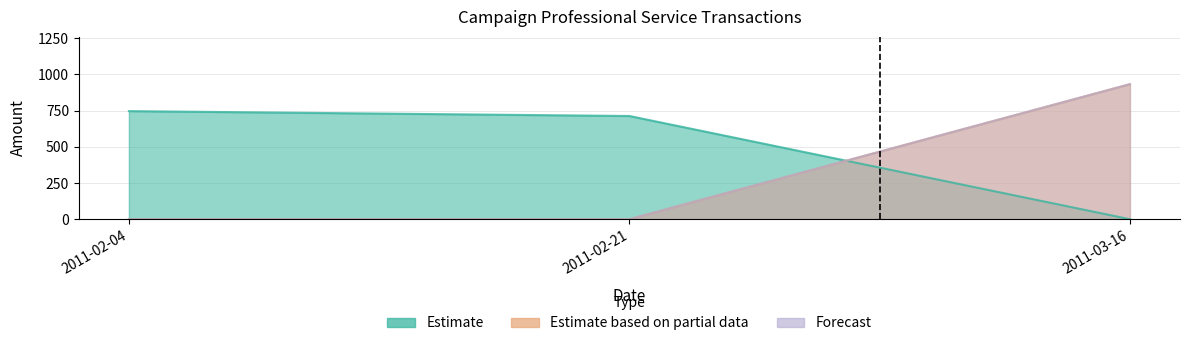

List the labels in order of value, largest first.

2011-03-16, 2011-02-04, 2011-02-21